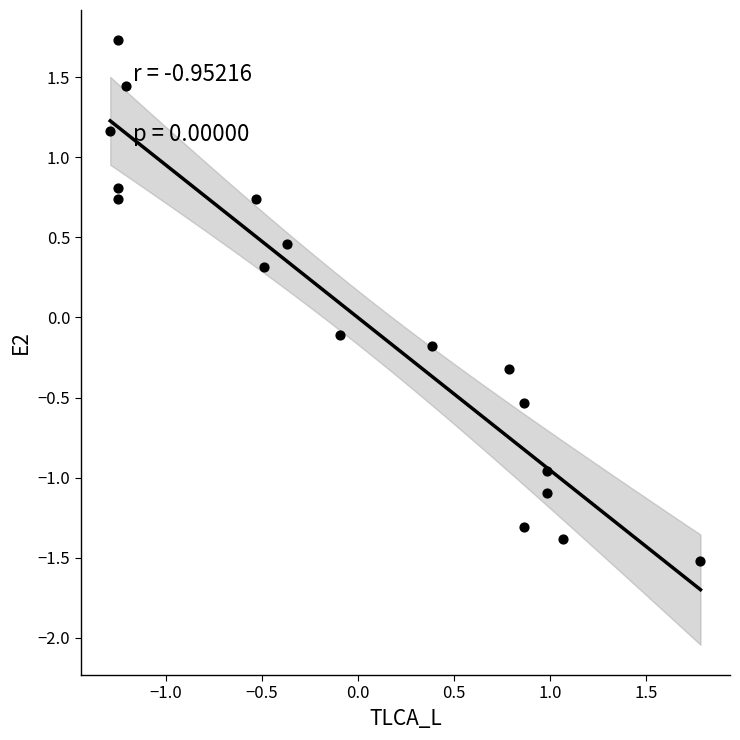

What is the range of X values (max minus min)?

3.1